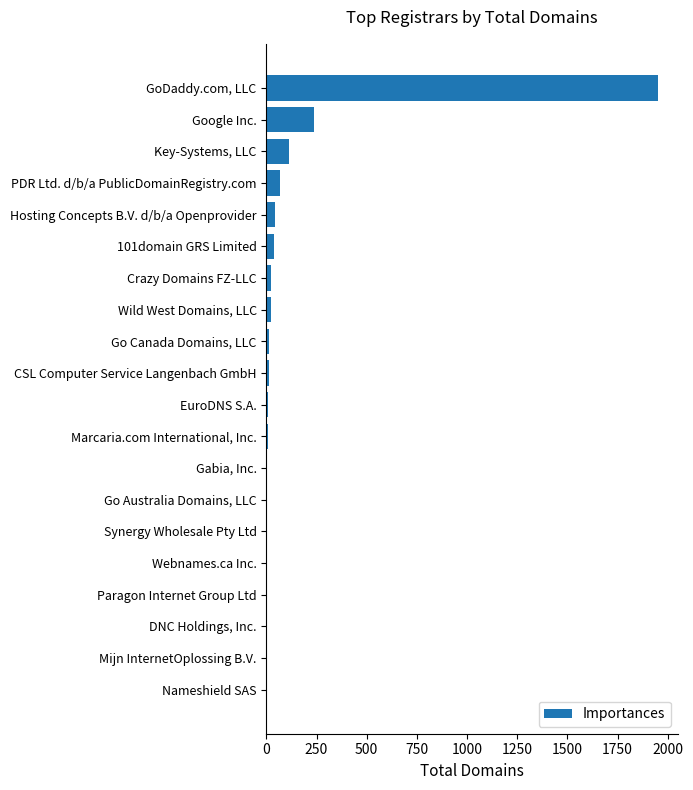

True or false: the data shows 111 at Key-Systems, LLC.

True